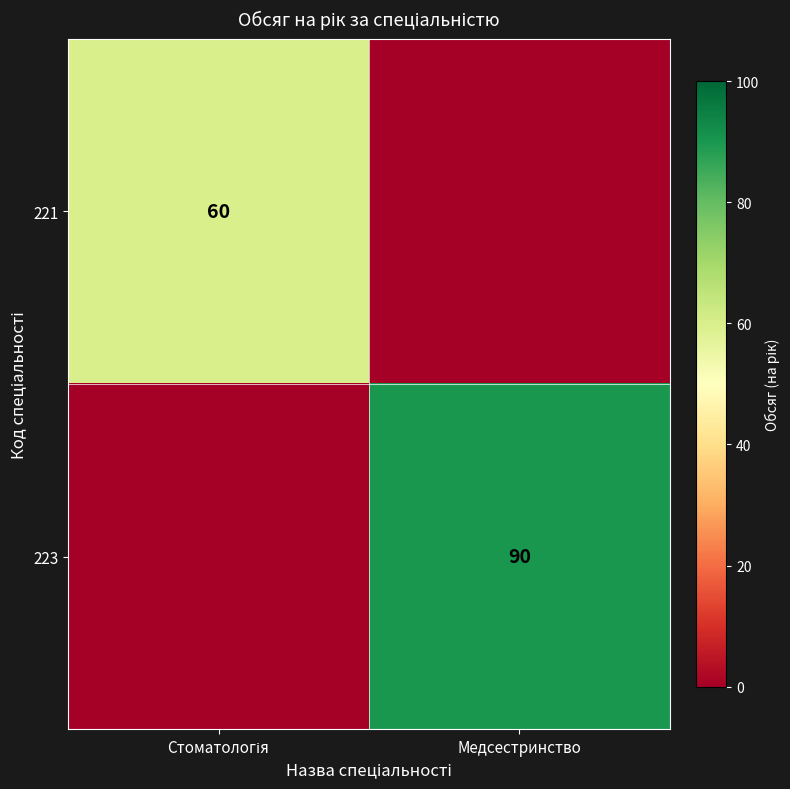

Is it true that 223 equals 60 at Медсестринство?

False